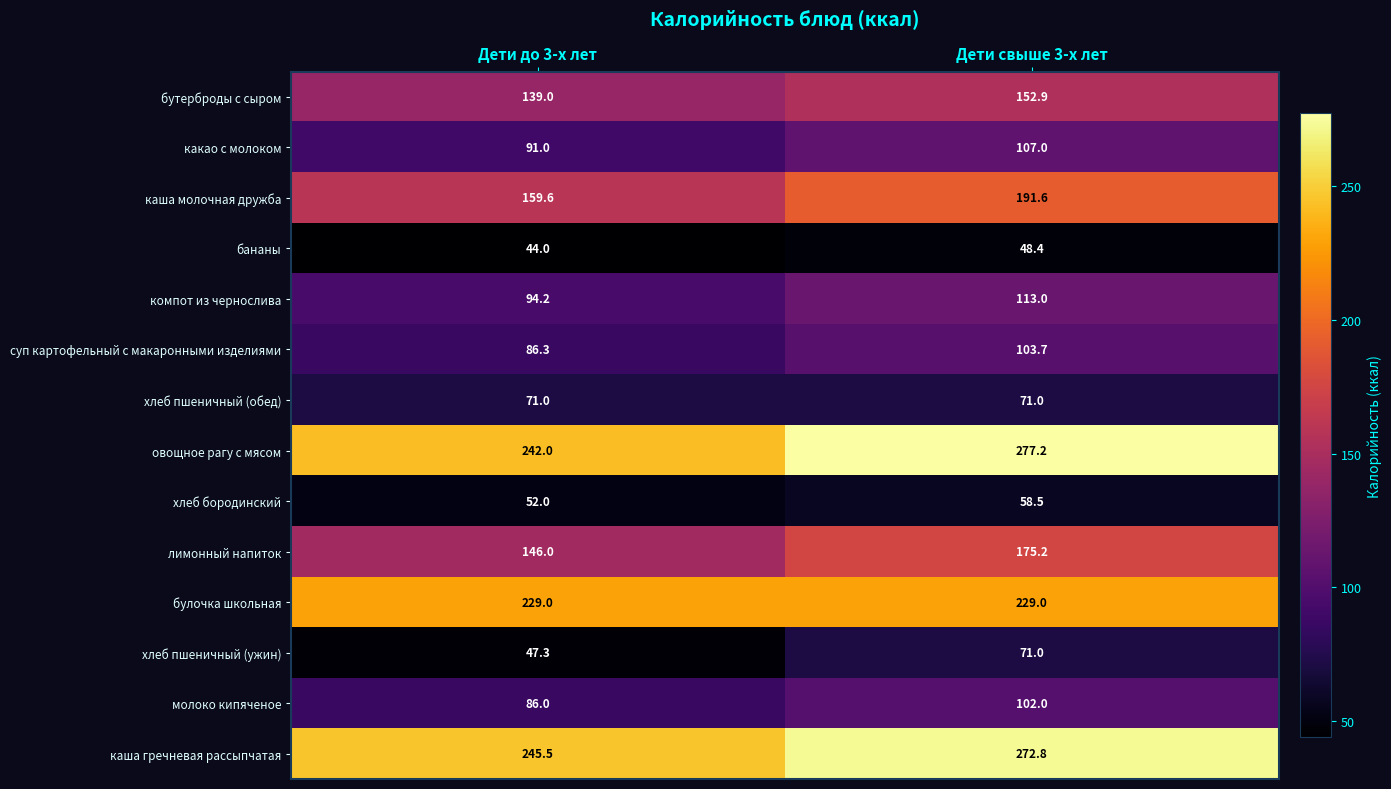

The лимонный напиток series shows 146.0 at Дети до 3-х лет. True or false?

True